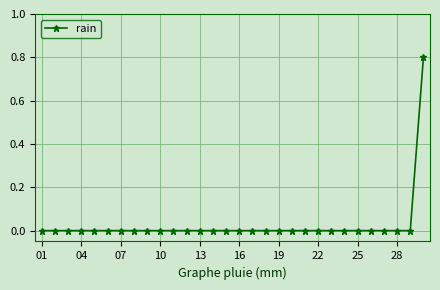

Is this an area chart (filled region under the line)?

No